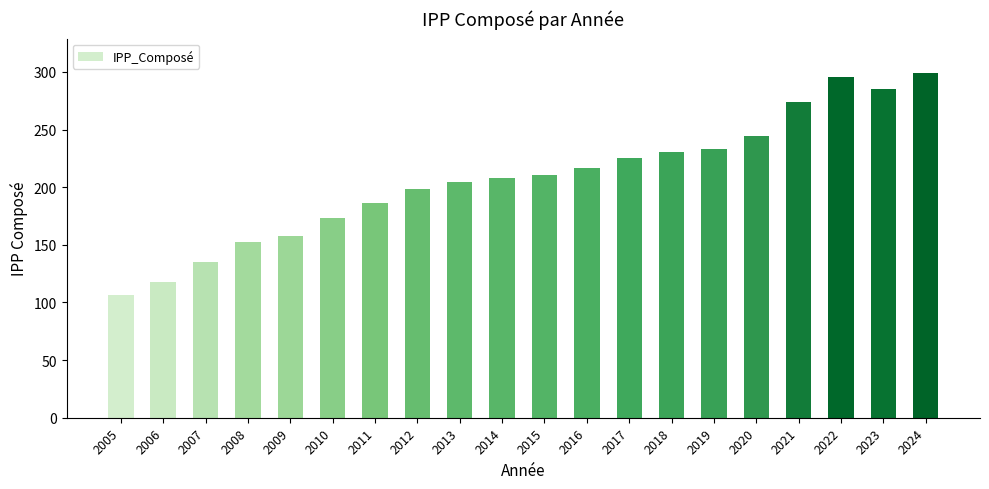

What is the maximum value shown in the chart?

299.0